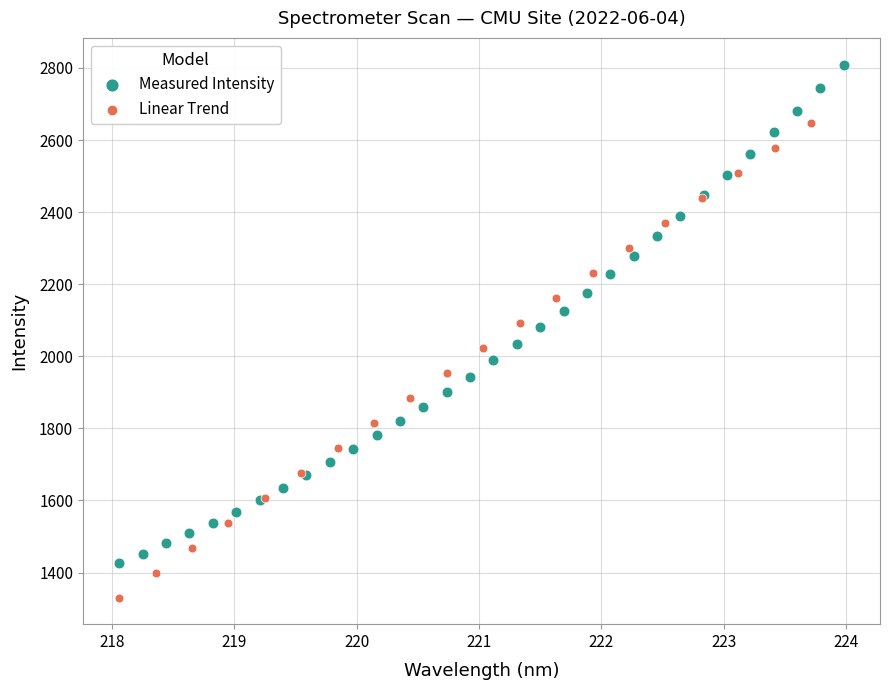

Which series has the widest spread of Y values?

Measured Intensity